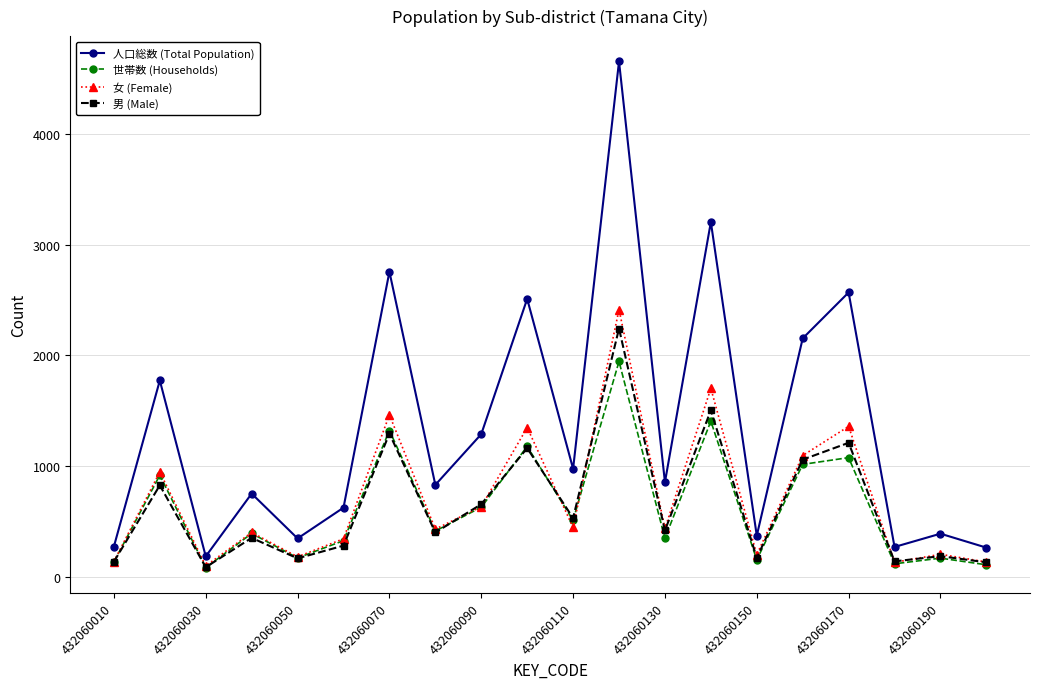

What is the maximum value for 女 (Female)?

2413